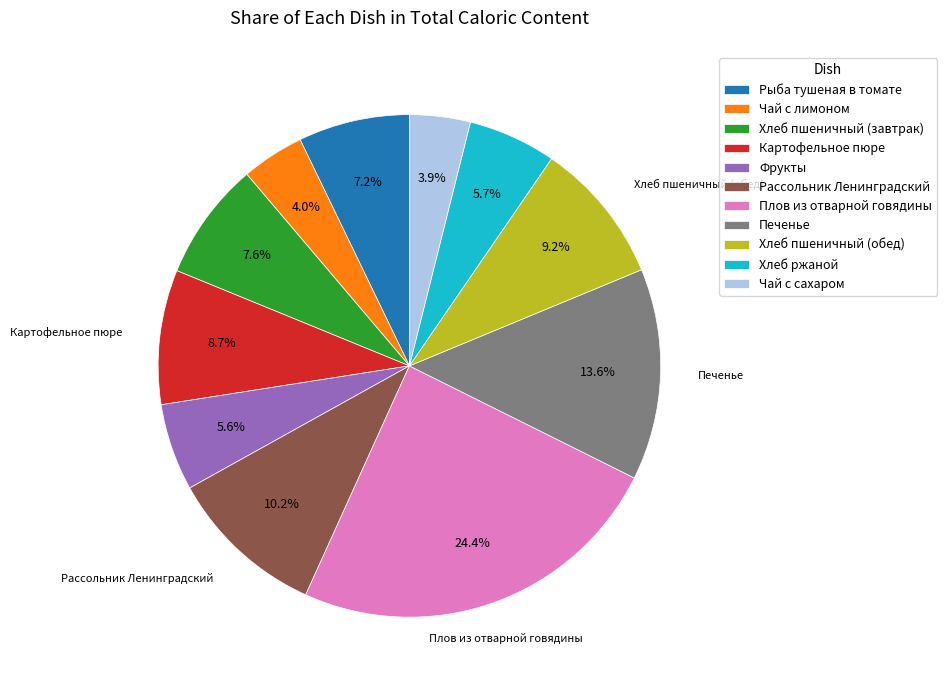

What is the largest slice in the pie chart?

Плов из отварной говядины